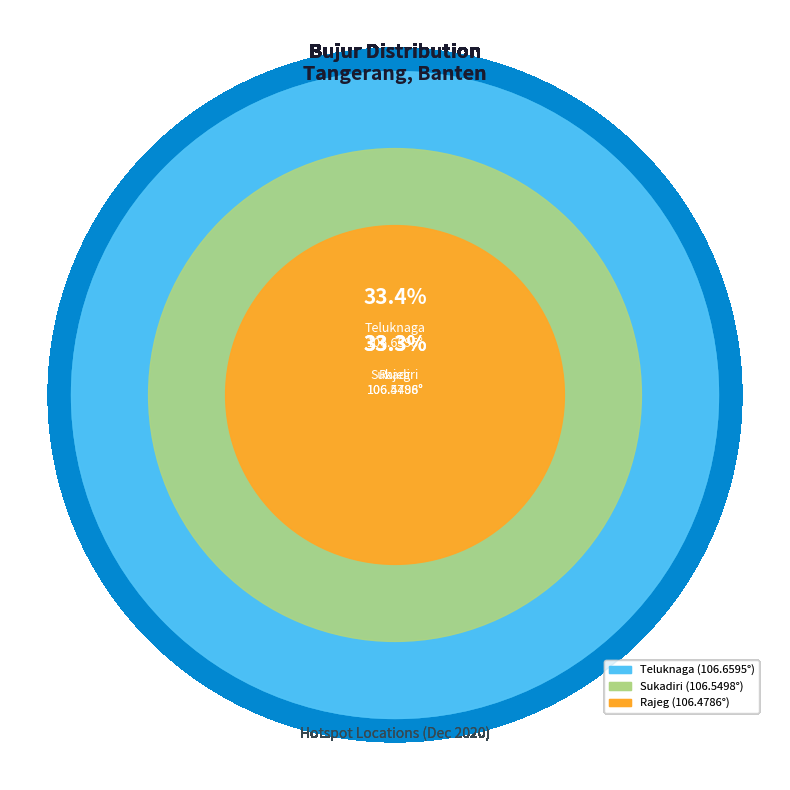

Is it true that Teluknaga is 26% of the pie?

False